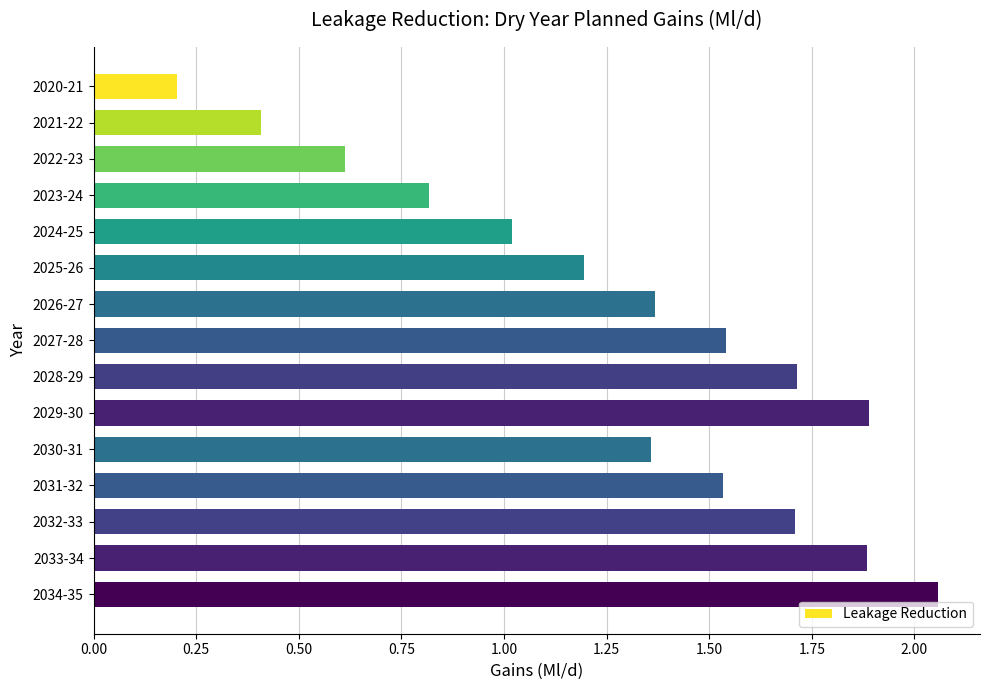

What is the label of the 1st bar from the top?

2020-21